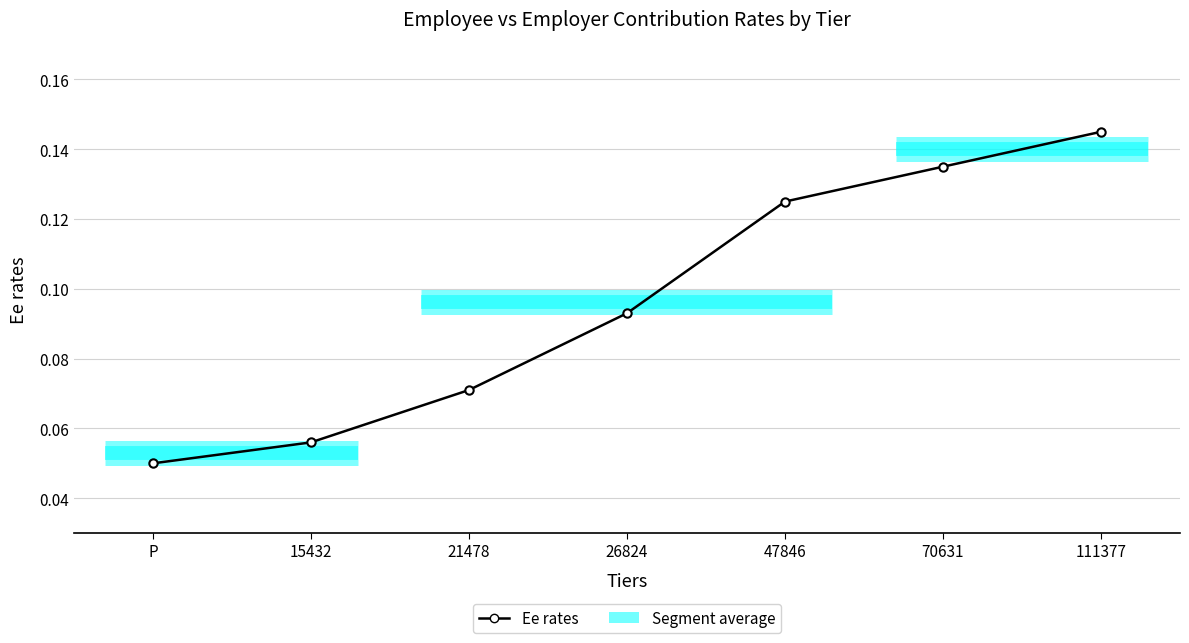

Does the chart have visible grid lines?

Yes